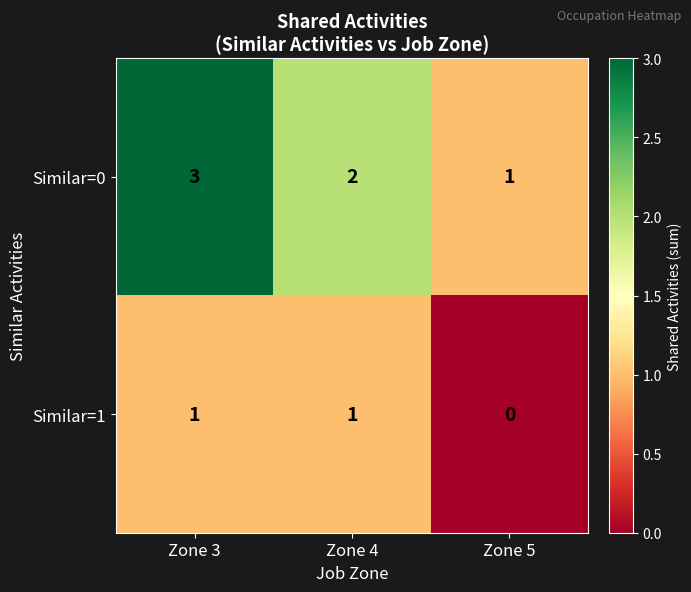

The Similar=0 series shows 3 at Zone 3. True or false?

True